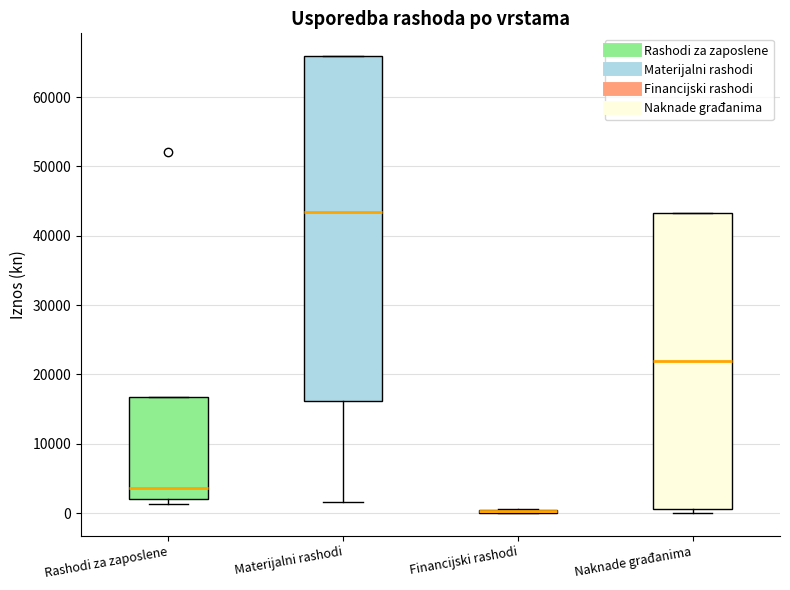

Where does the median line of the box for Naknade građanima sit on the y-axis? The values are not printed on the chart, so give them approximately, as read against the axis.

22000